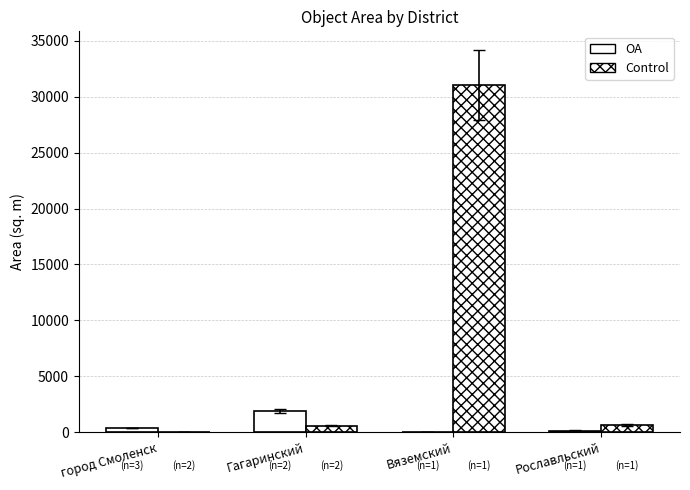

Which series has the largest range (max minus min)?

Control